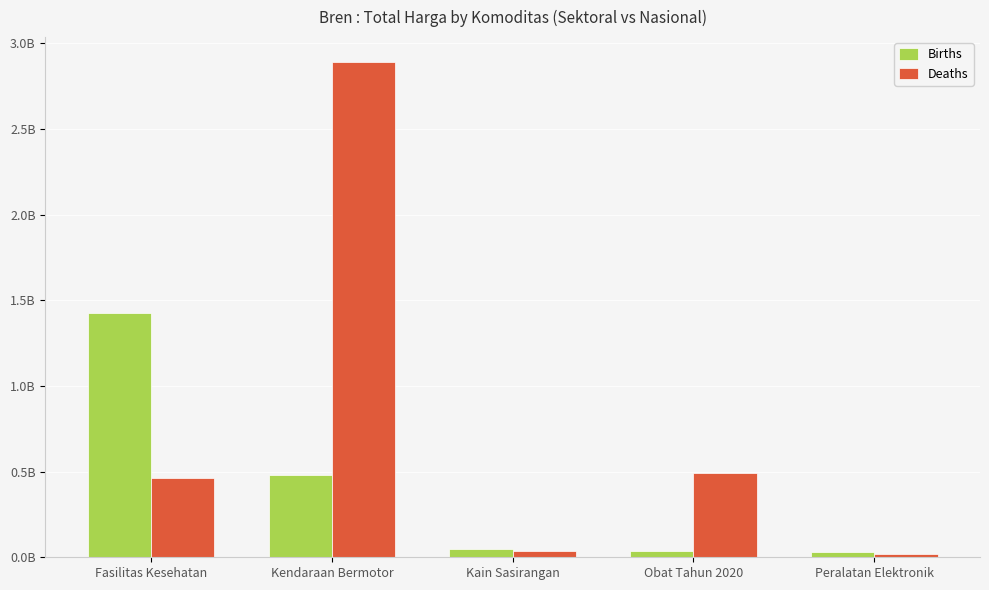

Is the value of Deaths at Fasilitas Kesehatan greater than the value of Births at Fasilitas Kesehatan?

No